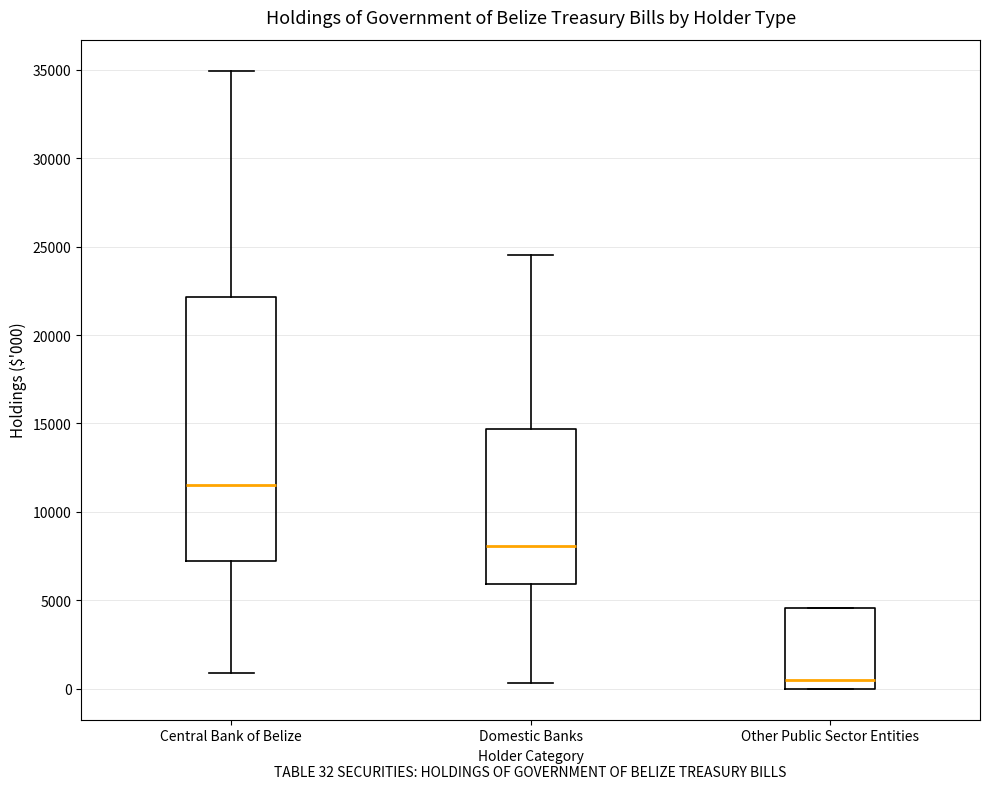

Which box's median line is the highest?

Central Bank of Belize